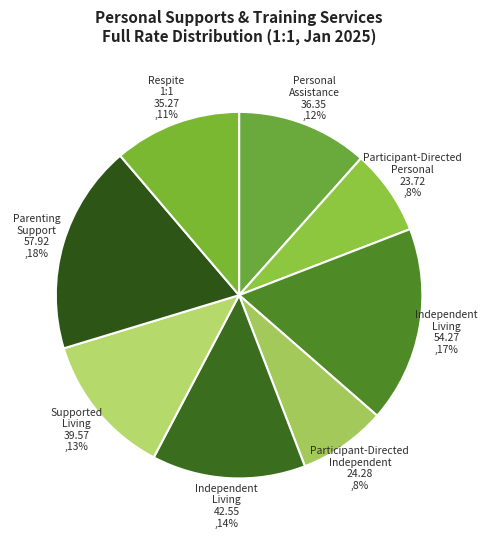

How many segments does this pie chart have?

8